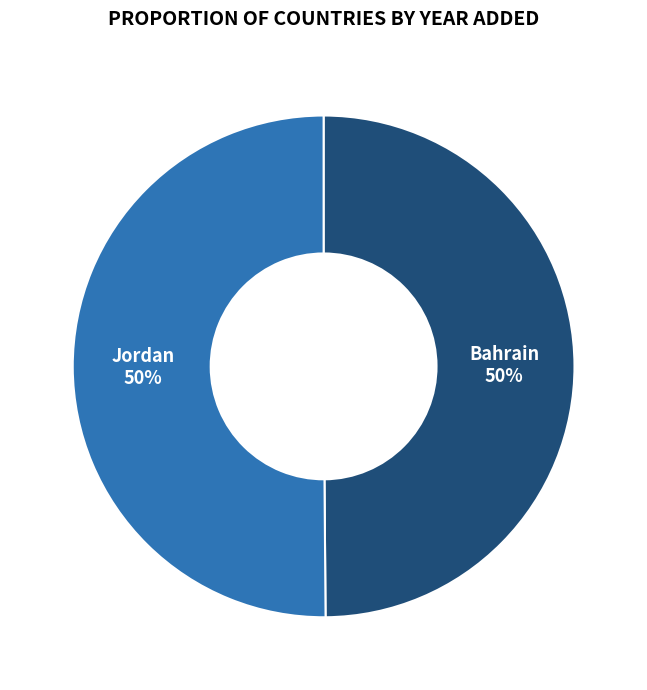

True or false: Jordan accounts for 44% of the total.

False